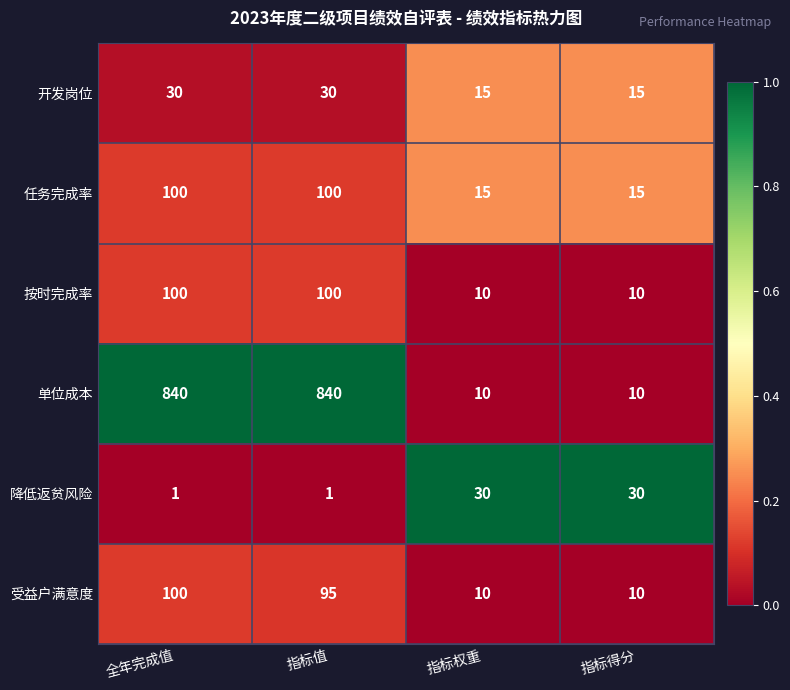

The value of 受益户满意度 at 指标权重 is 18. True or false?

False